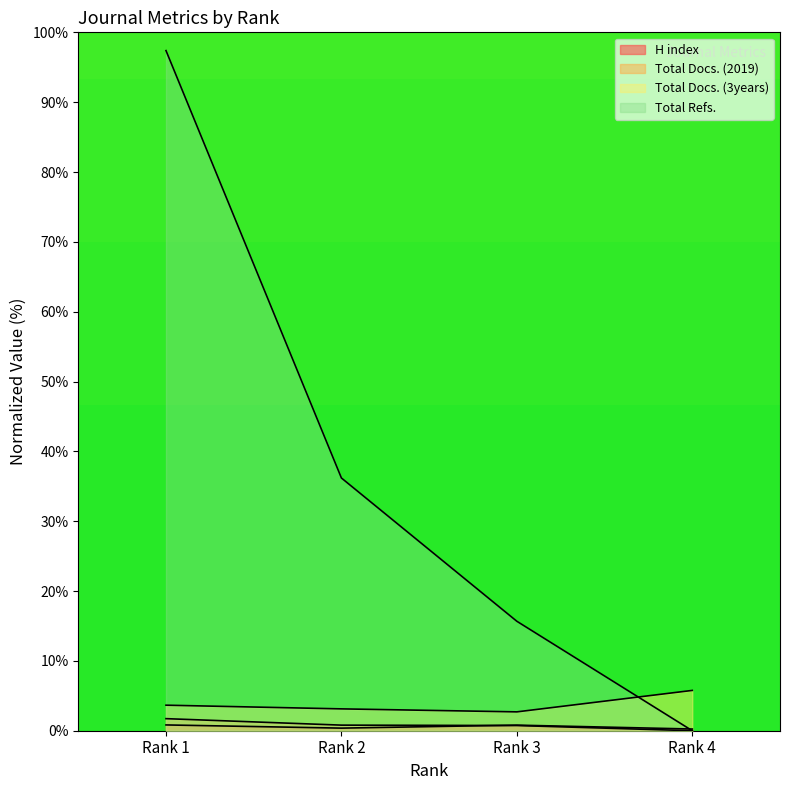

How many positive values does the Total Refs. series have?

3